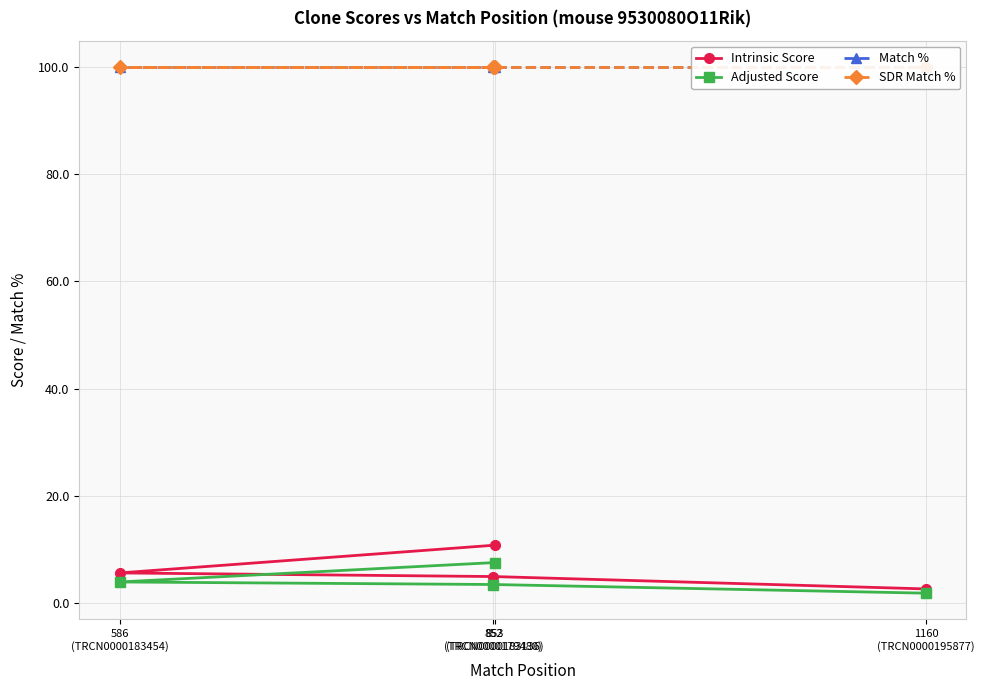

Is it true that SDR Match % equals 54.6 at 852
(TRCN0000179480)?

False